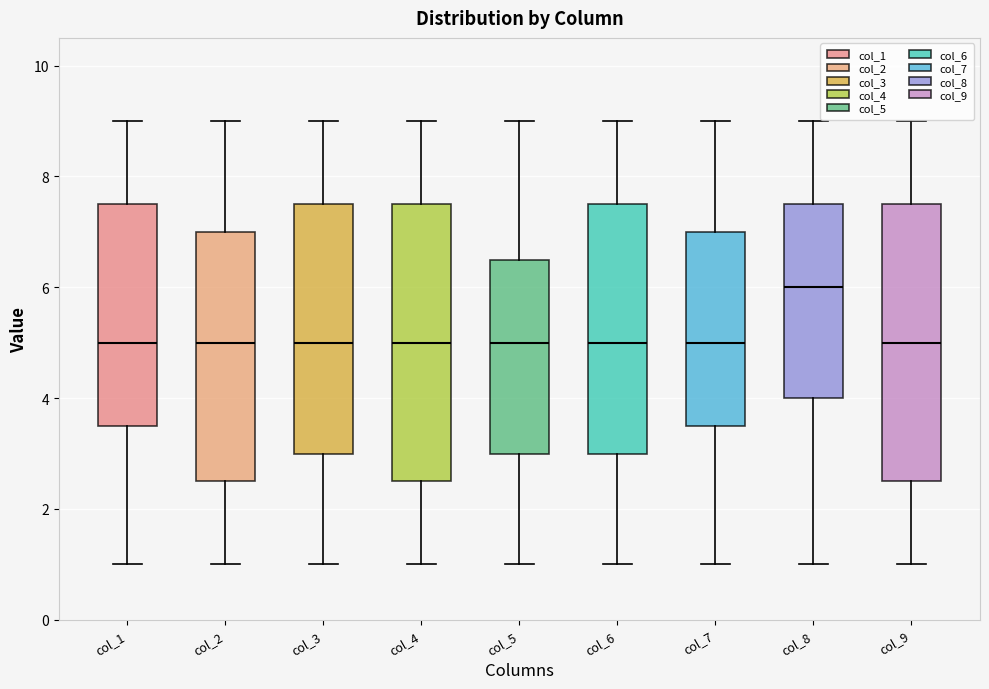

Where does the upper whisker of the box for col_3 end on the y-axis? The values are not printed on the chart, so give them approximately, as read against the axis.

9.0